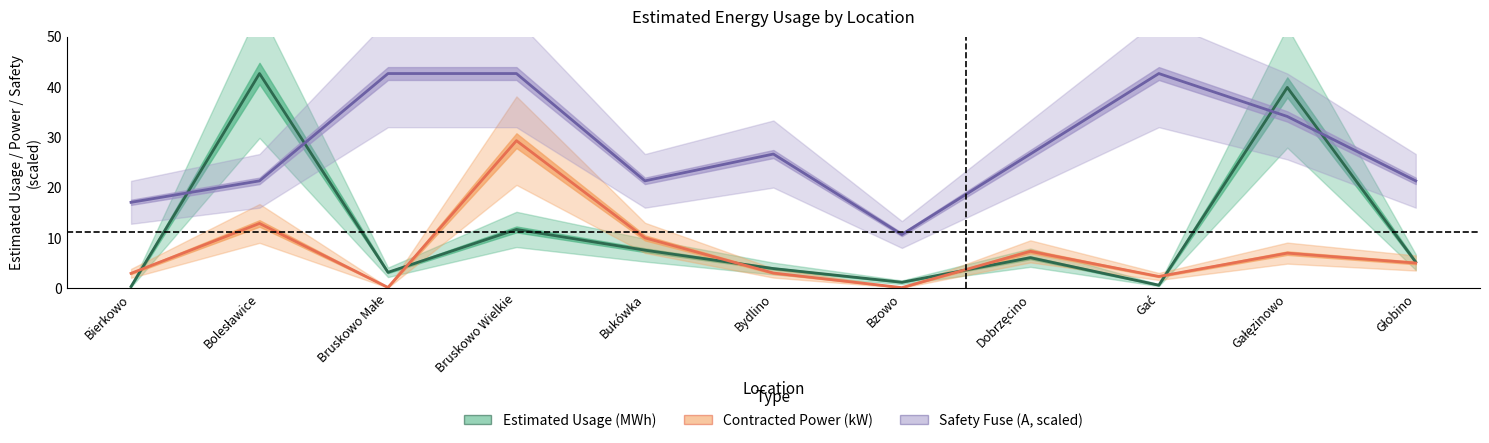

True or false: Contracted Power (kW) has more than 0 interior local peaks.

True